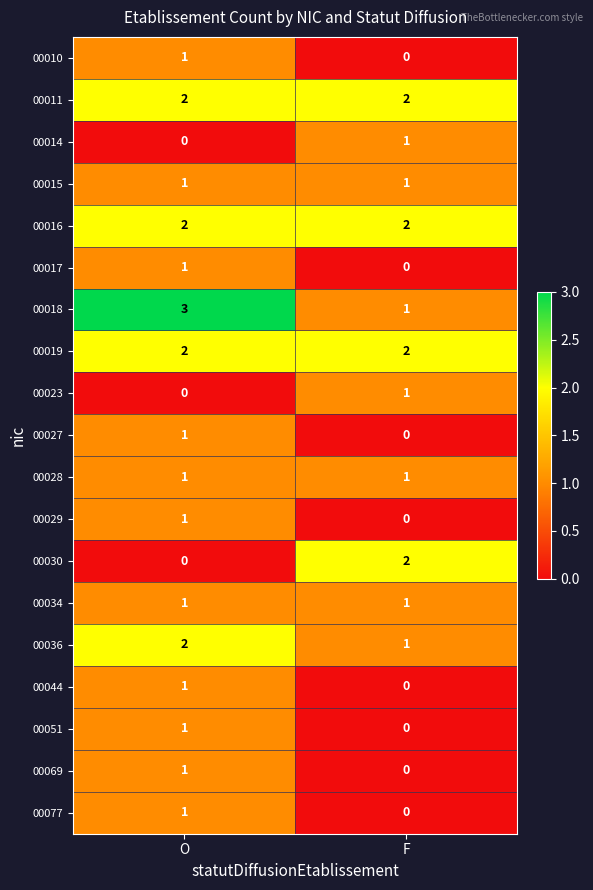

Rank the categories by 00030 value from lowest to highest.

O, F